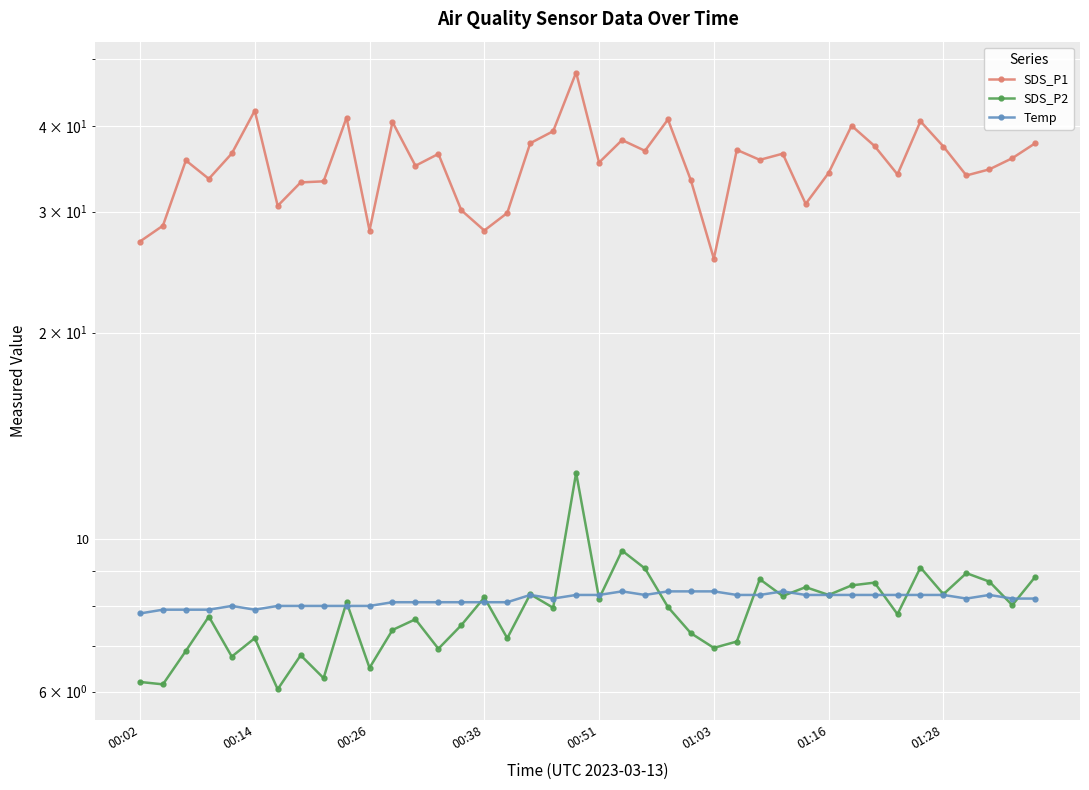

Which has a higher value, 8 or 32?

32